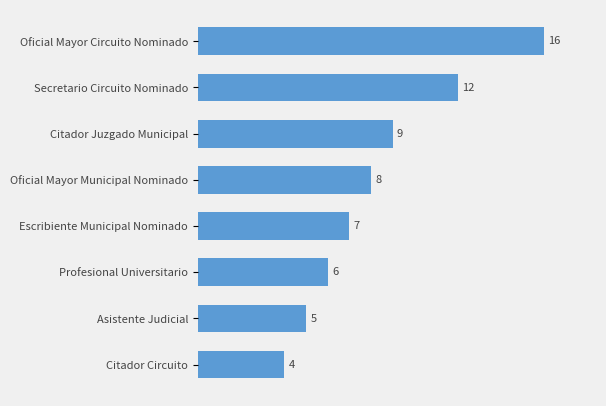

Rank the categories by value from highest to lowest.

Oficial Mayor Circuito Nominado, Secretario Circuito Nominado, Citador Juzgado Municipal, Oficial Mayor Municipal Nominado, Escribiente Municipal Nominado, Profesional Universitario, Asistente Judicial, Citador Circuito